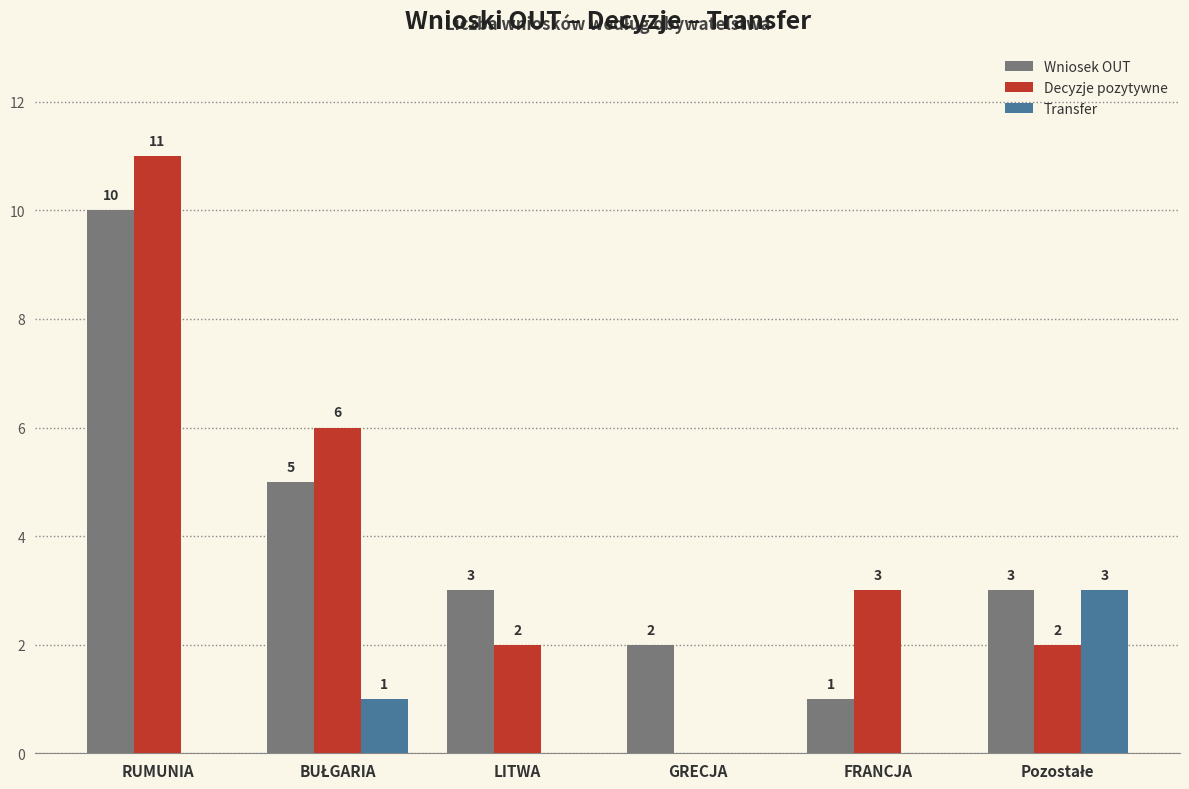

Which series has the largest range (max minus min)?

Decyzje pozytywne